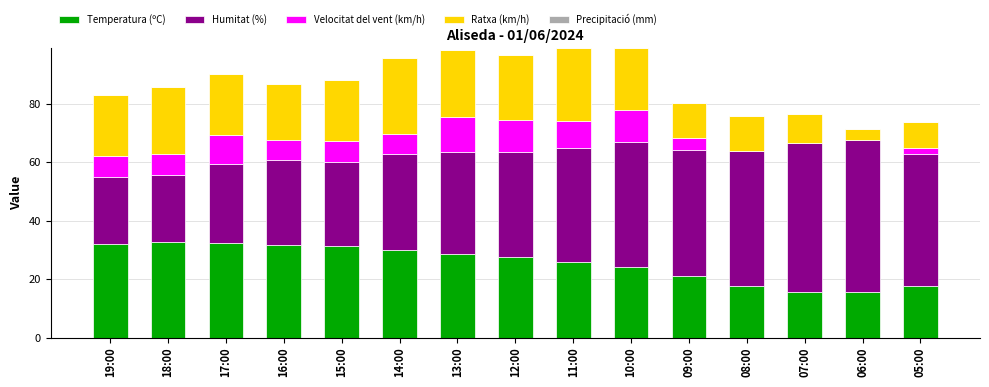

What is the total value across all series at 18:00?

85.7